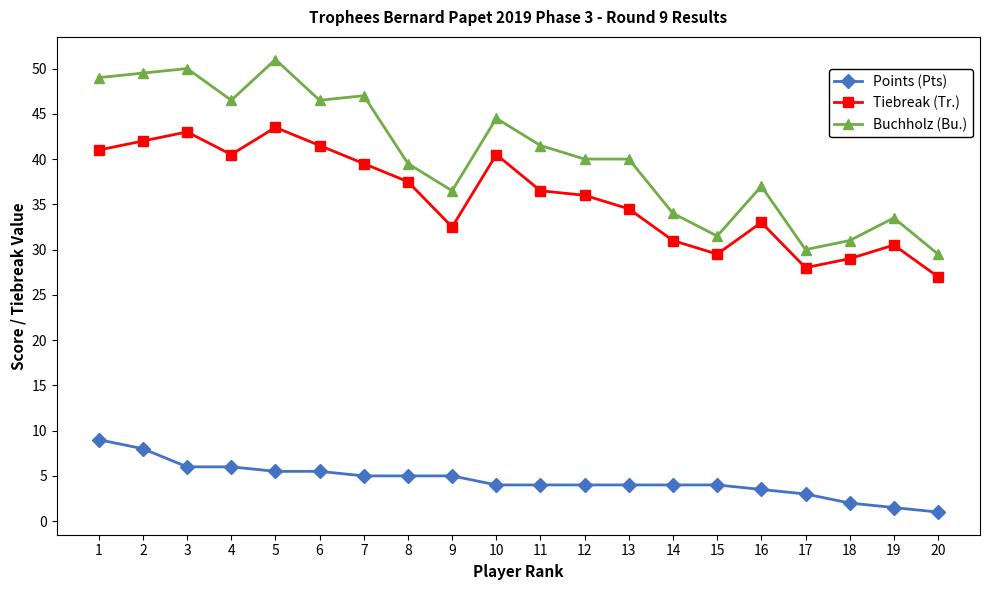

Rank the series at 9 from lowest to highest value.

Points (Pts), Tiebreak (Tr.), Buchholz (Bu.)